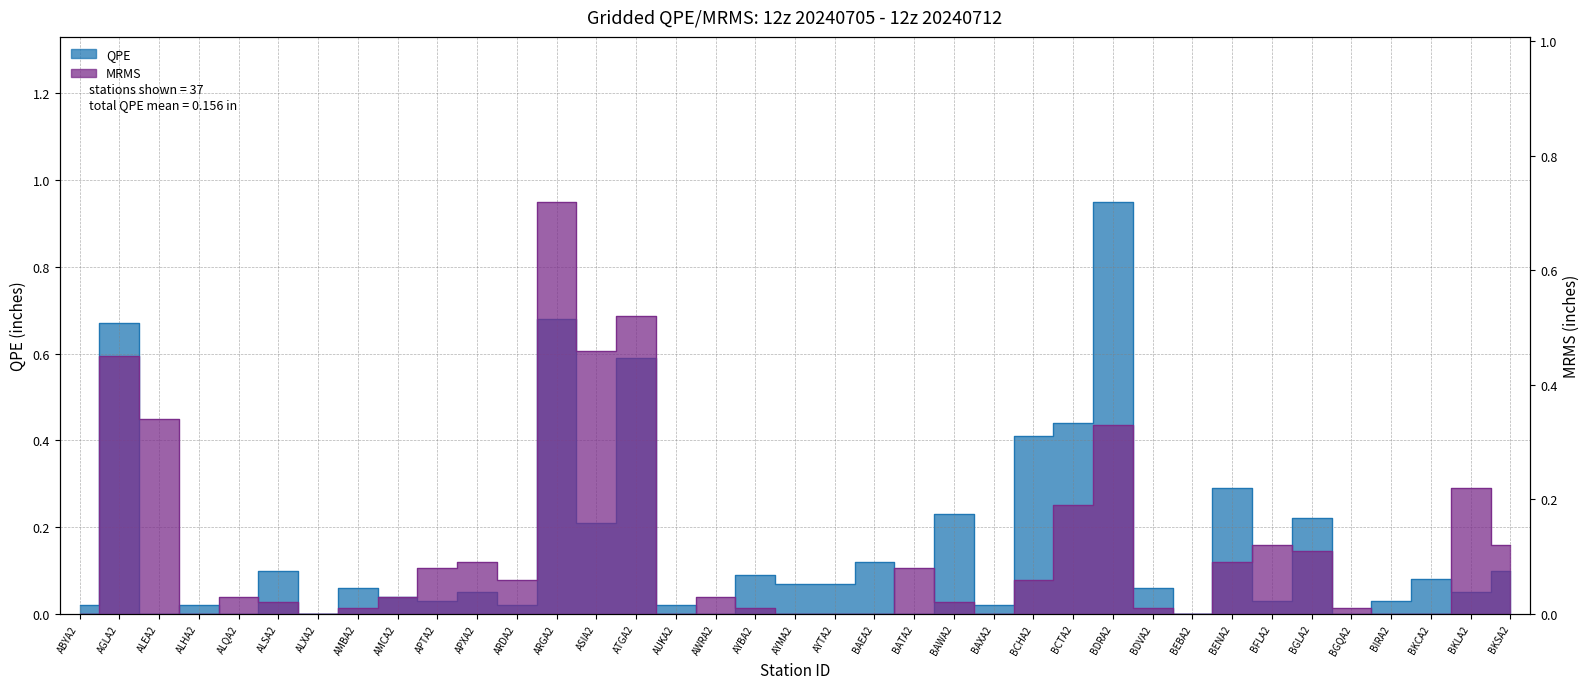

How many values in the QPE series exceed 0?

30